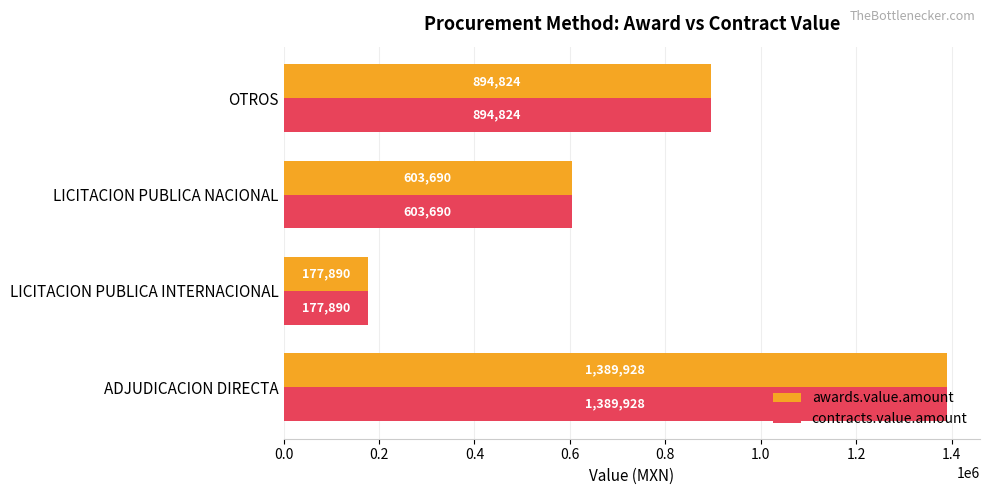

Is the value of awards.value.amount at LICITACION PUBLICA NACIONAL greater than the value of contracts.value.amount at OTROS?

No